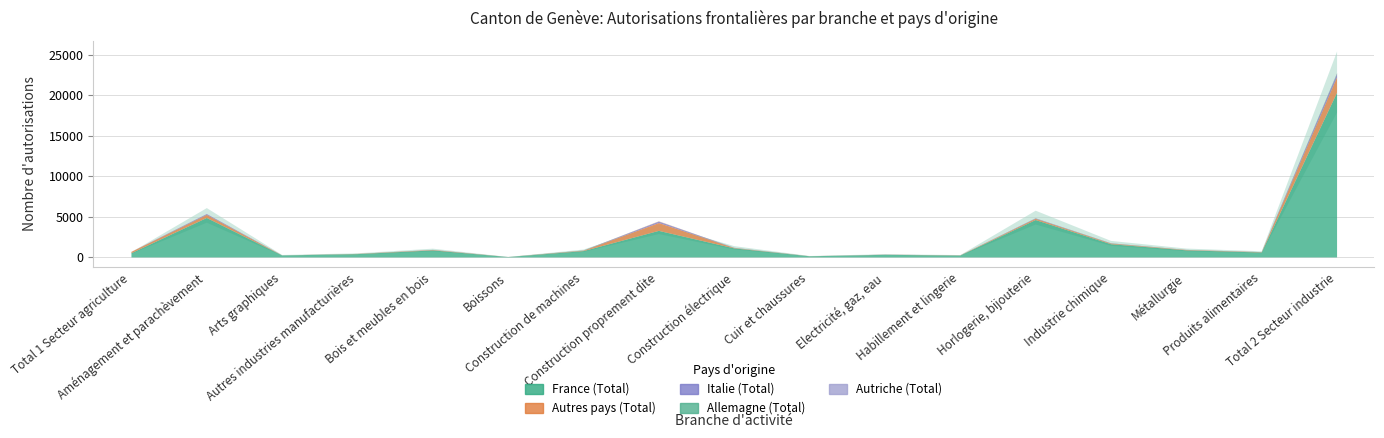

Where do Allemagne (Total) and Italie (Total) first cross each other?

Autres industries manufacturières and Bois et meubles en bois